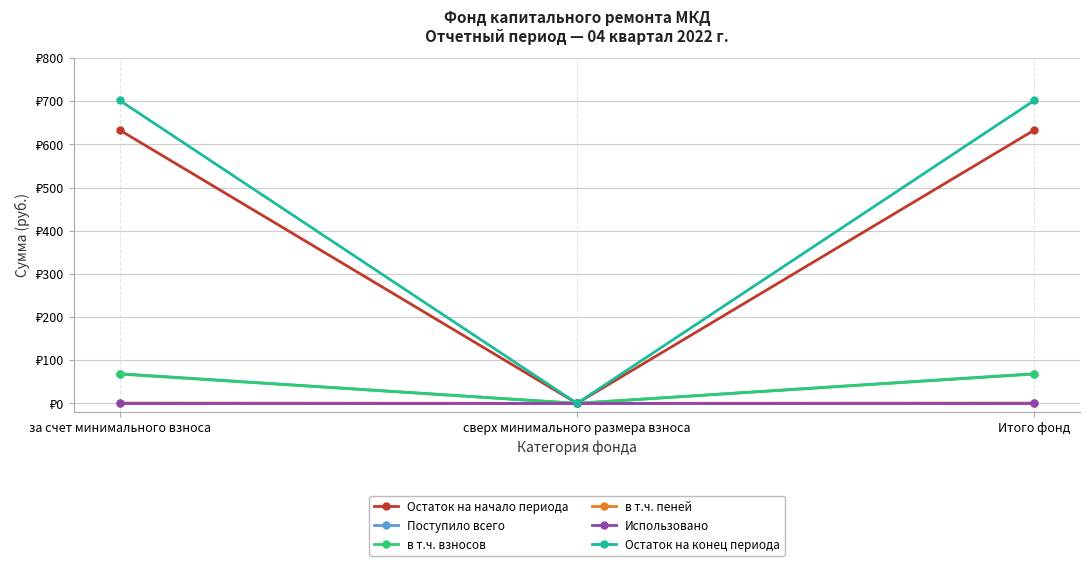

Does the chart have visible grid lines?

Yes